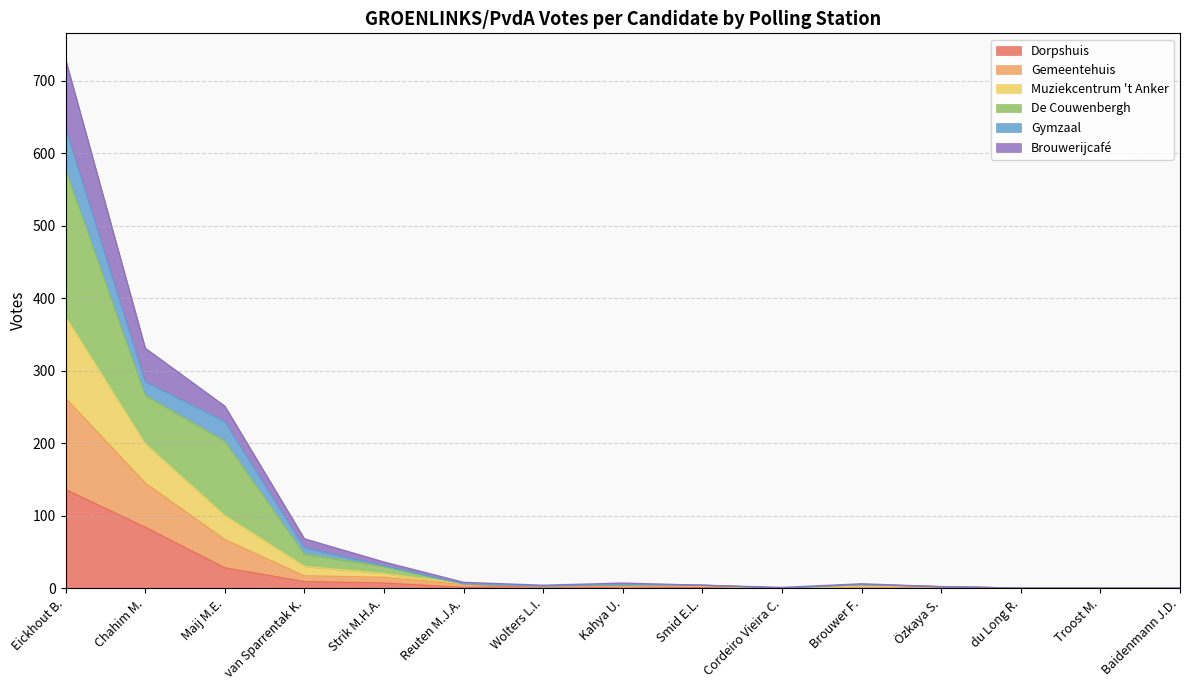

True or false: Brouwerijcafé has a value of 0 at Cordeiro Vieira C..

True